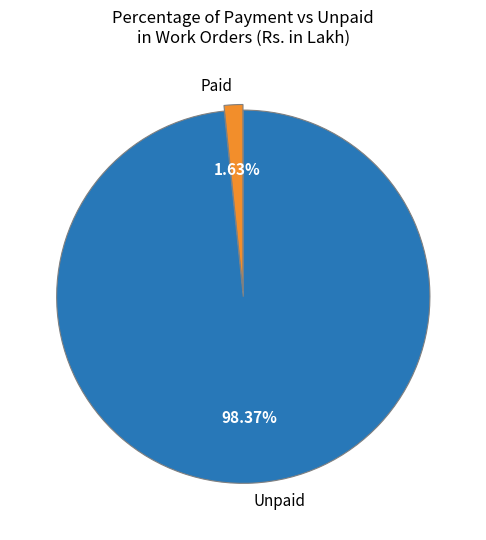

Is the sum of Paid and Unpaid greater than half?

Yes